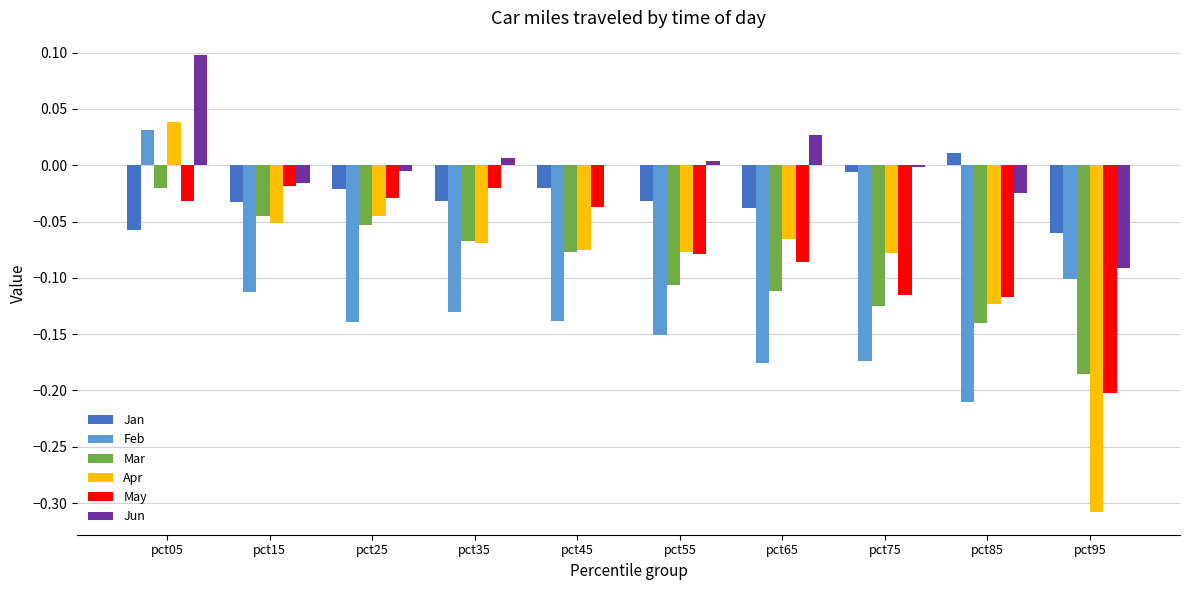

Which category has the highest value in the Jan series?

pct85